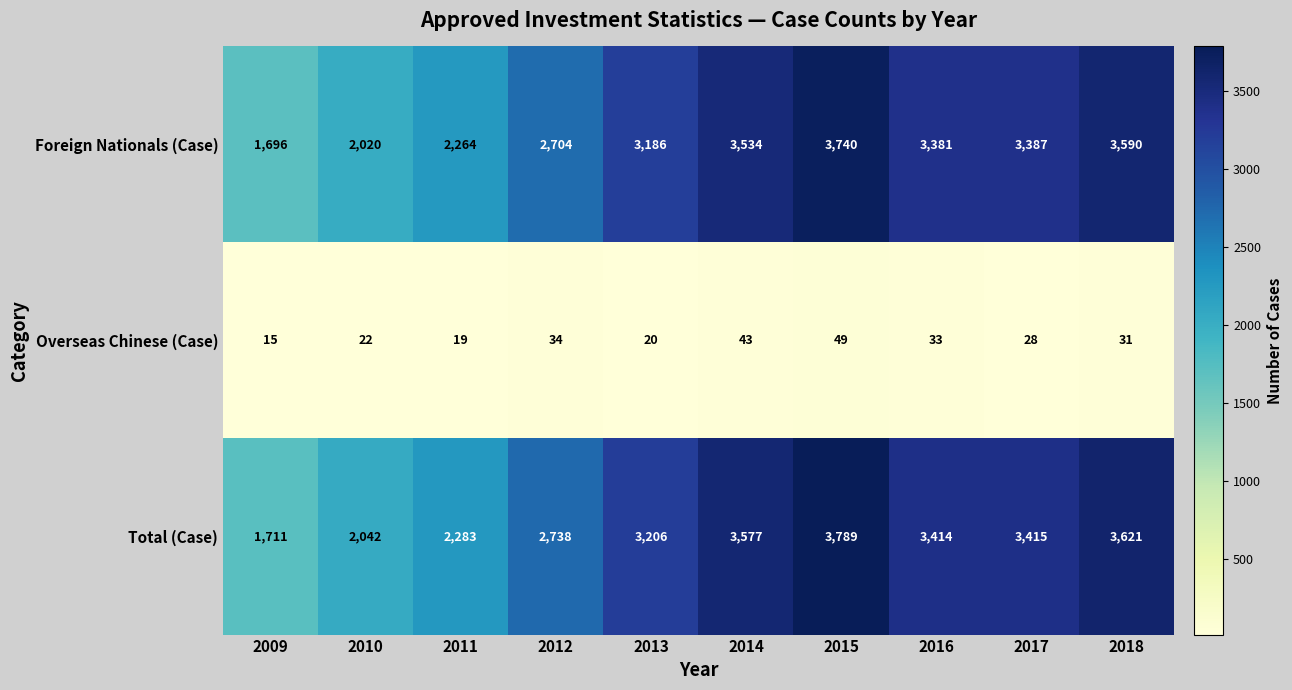

What is the maximum value for Foreign Nationals (Case)?

3740